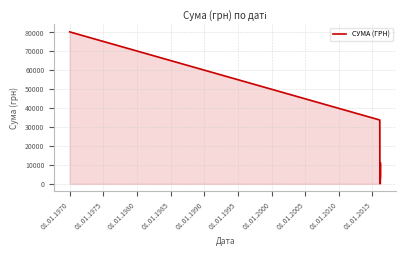

What is the greatest value displayed?

80275.0